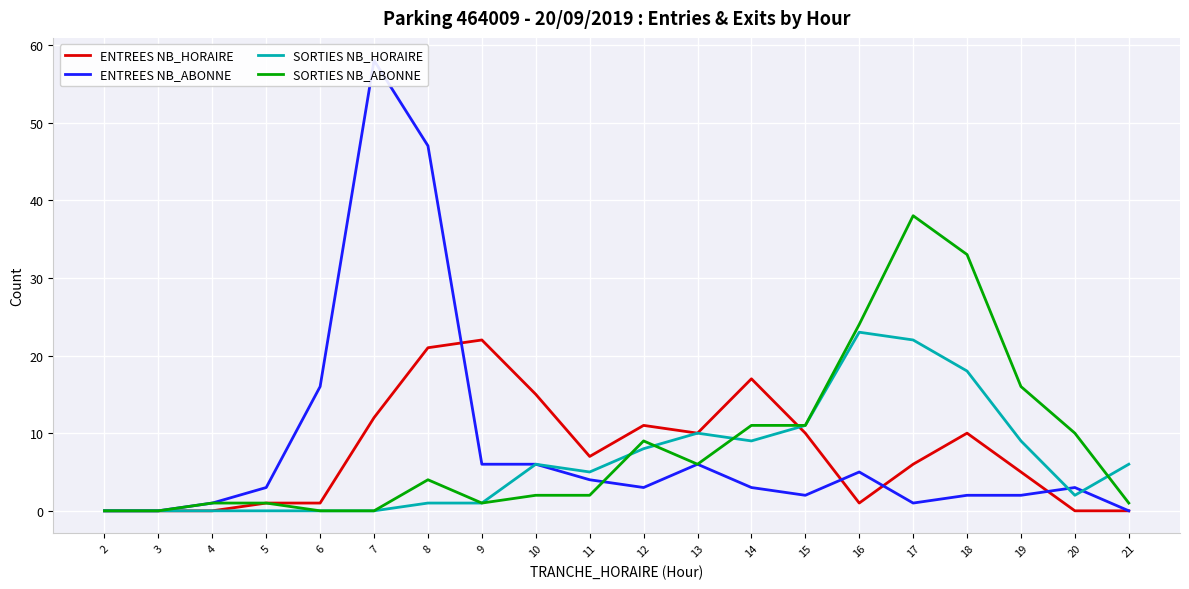

What are all the series names shown in the legend?

ENTREES NB_HORAIRE, ENTREES NB_ABONNE, SORTIES NB_HORAIRE, SORTIES NB_ABONNE